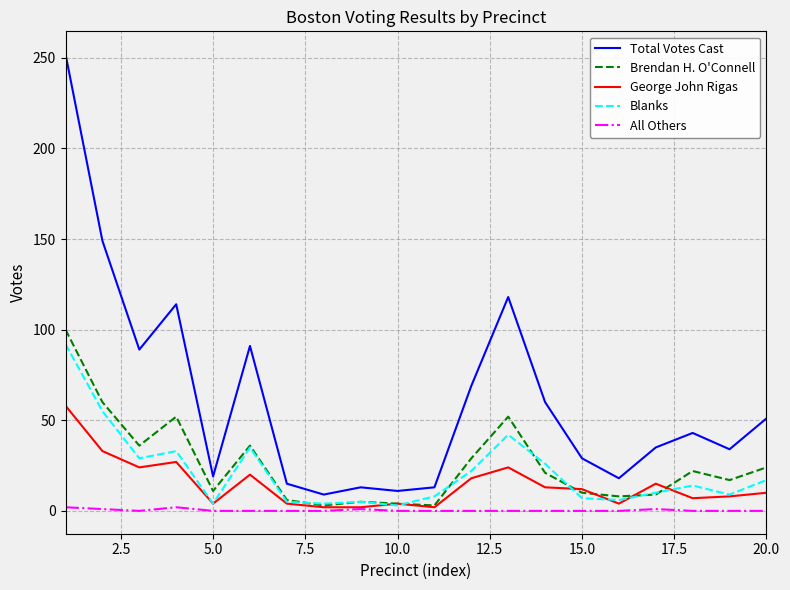

Which series has the largest total across all categories?

Total Votes Cast